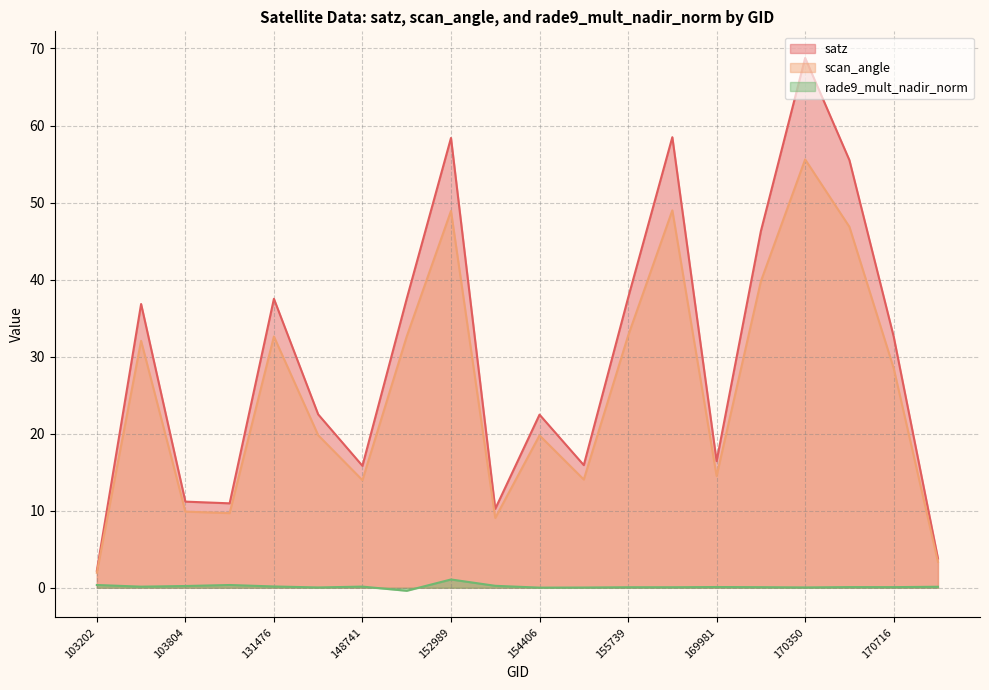

What is the difference between the highest and lowest values at 170898?

3.7